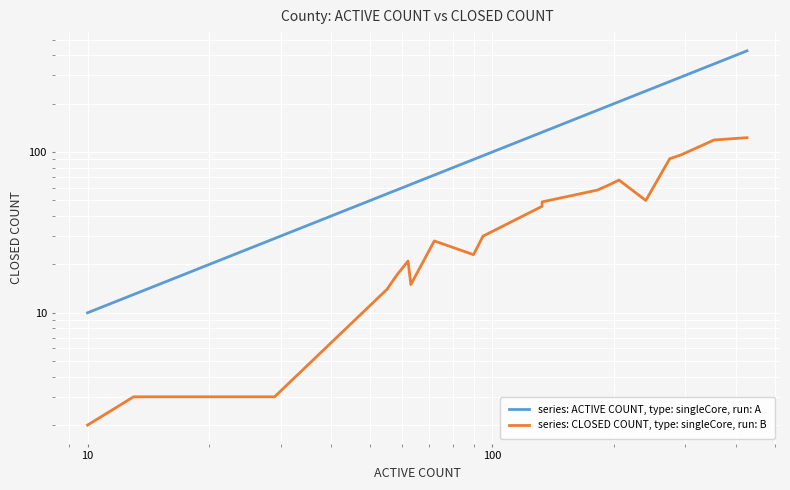

List the series in order of their overall mean, lowest first.

series: CLOSED COUNT, type: singleCore, run: B, series: ACTIVE COUNT, type: singleCore, run: A